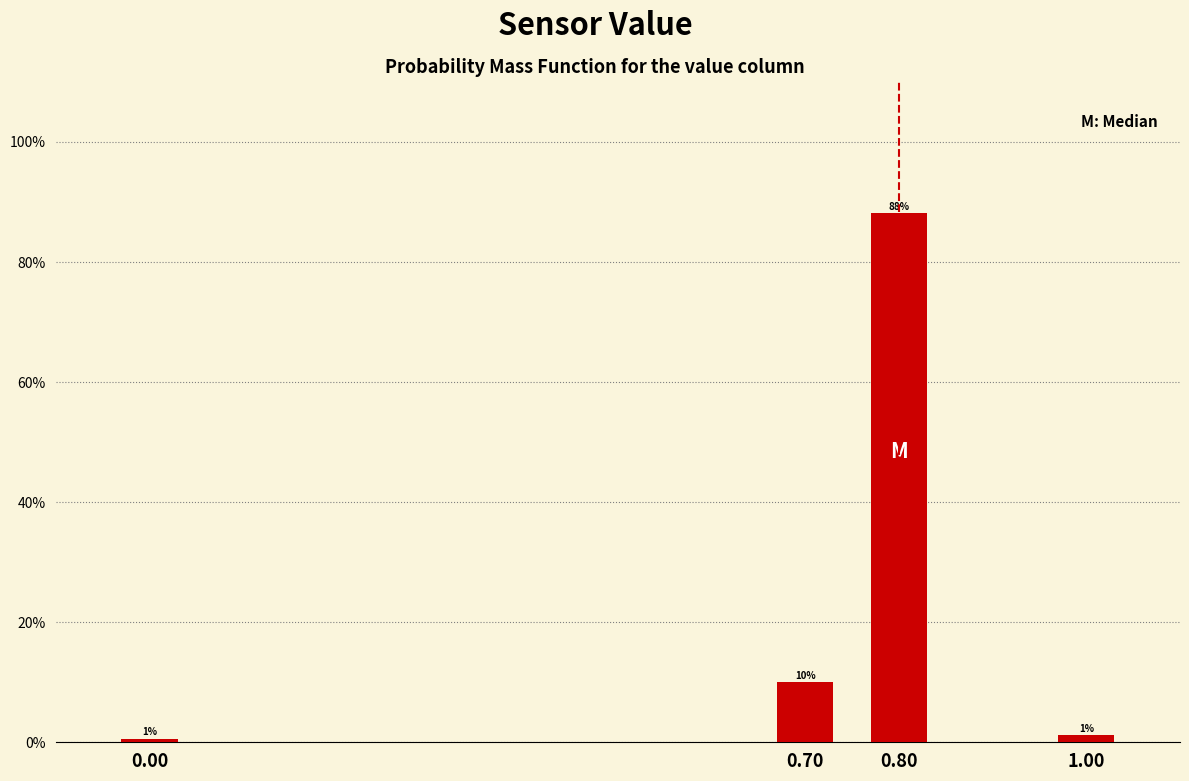

The chart shows a value of 88.1 at 0.80. True or false?

True